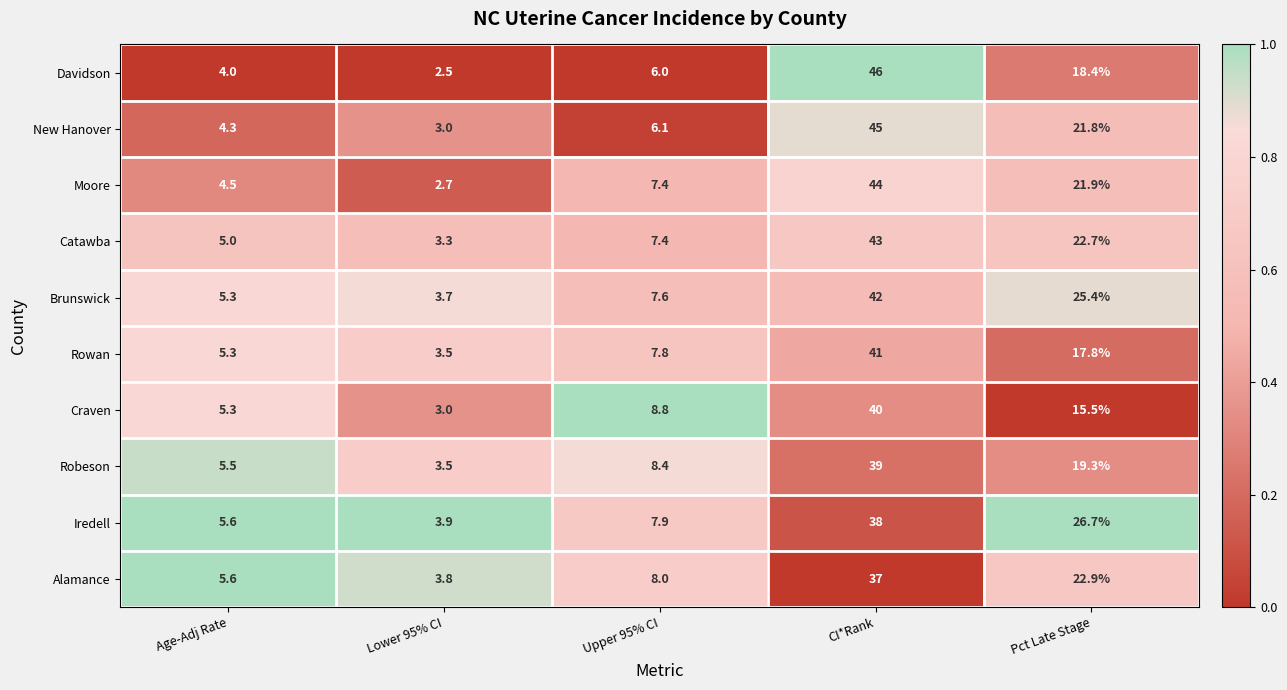

What is the highest value of the Rowan series?

41.0